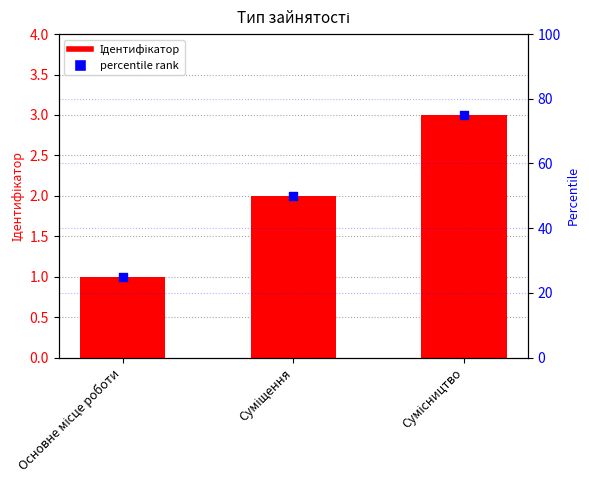

Which series has the largest Y range (max minus min)?

percentile rank